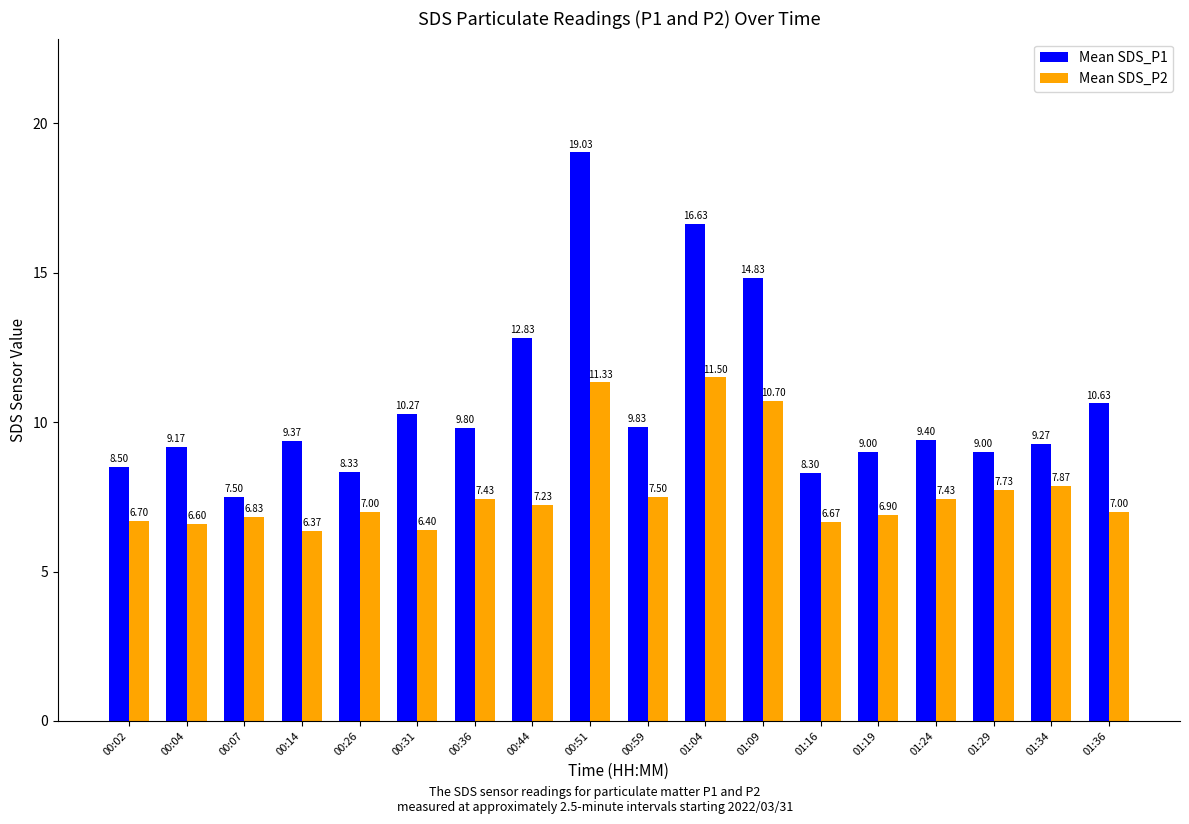

What is the sum of all Mean SDS_P2 values?

139.2